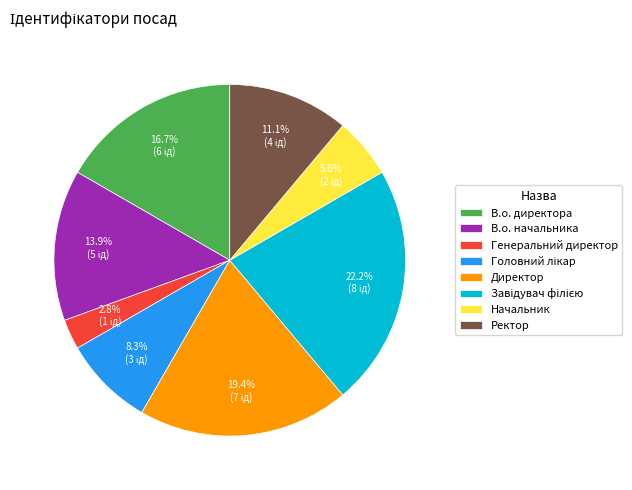

Is there a majority slice in this chart?

No